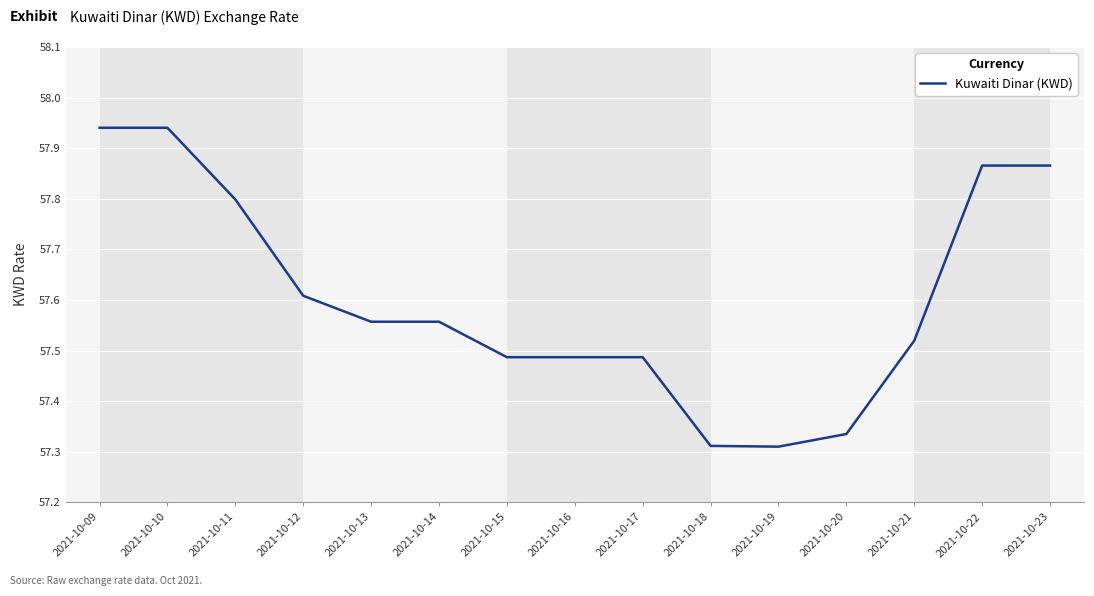

What is the ratio of the value at 2021-10-21 to the value at 2021-10-10?

1.0